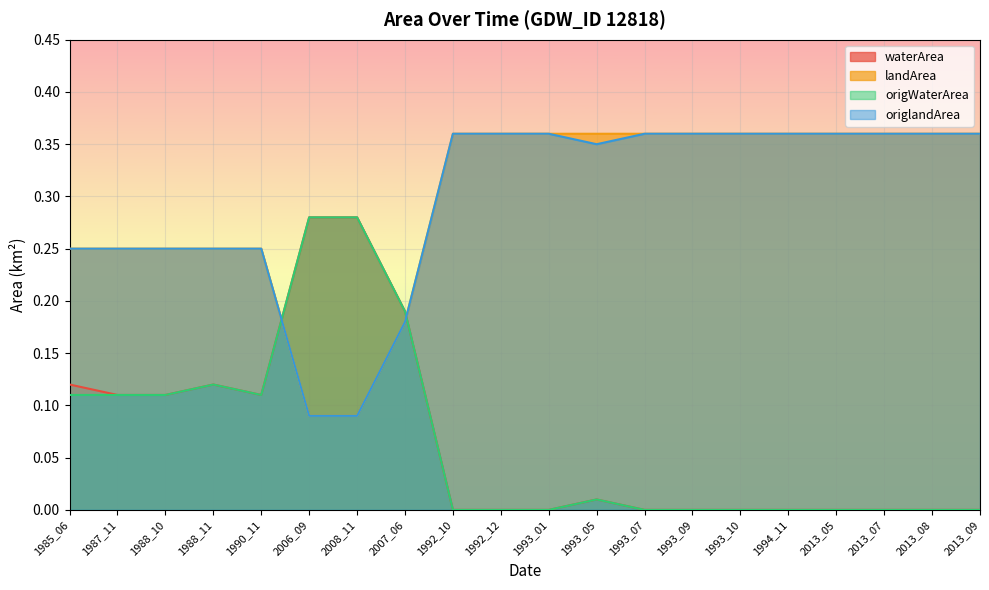

In waterArea, how many points are lower than both neighbors (excluding endpoints)?

1